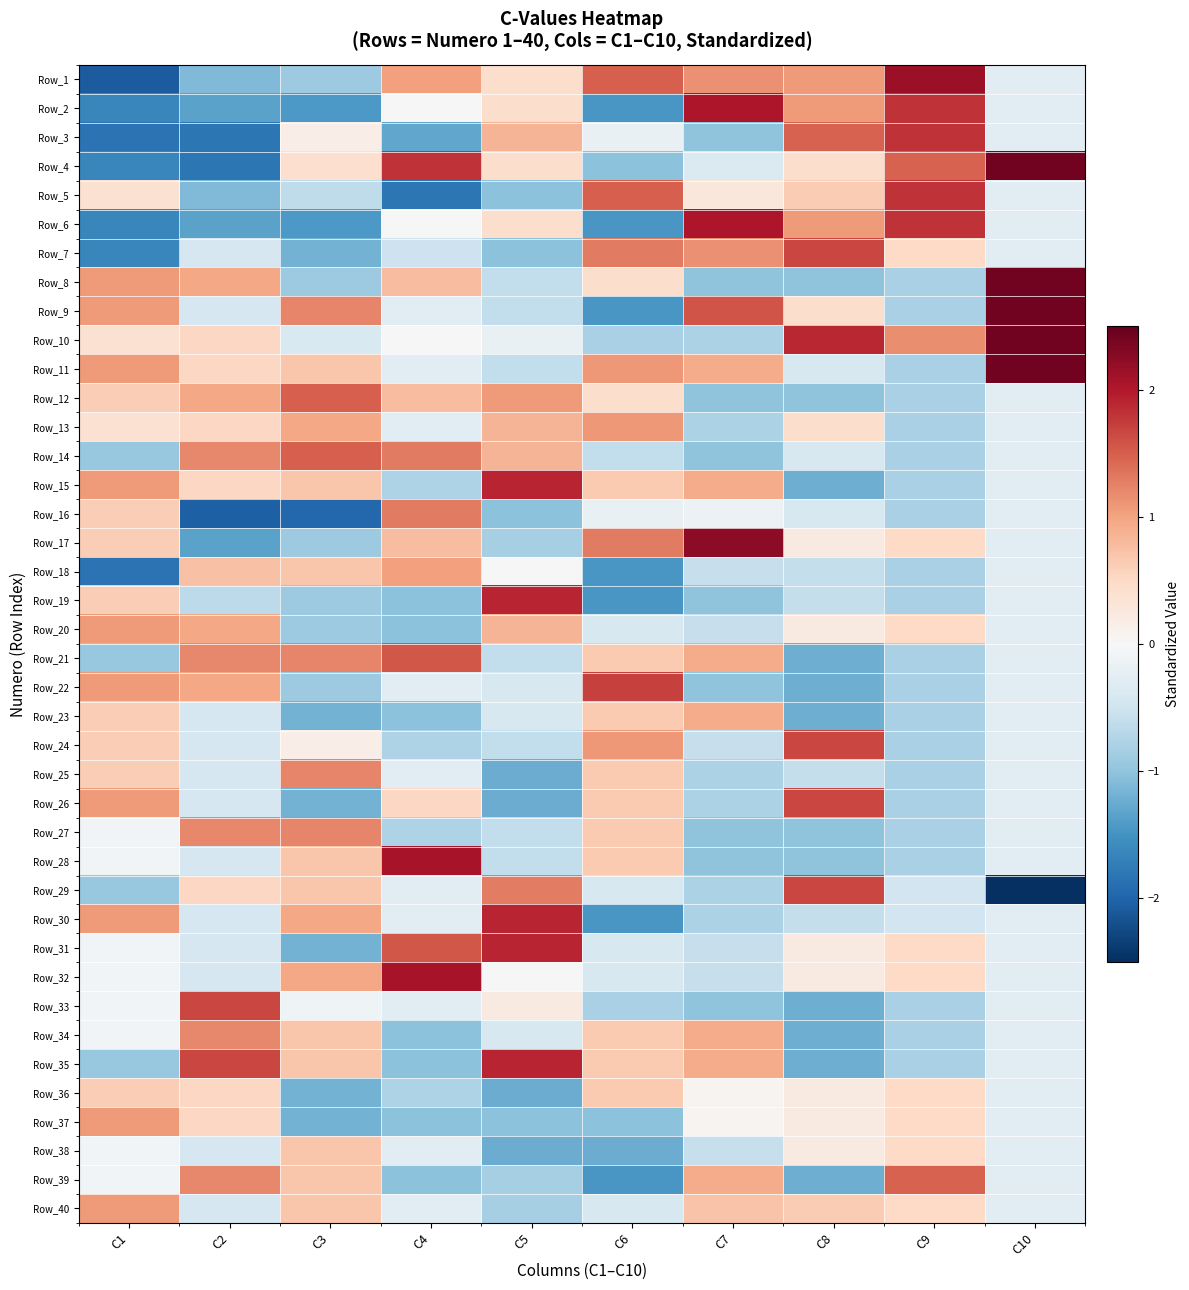

What is the smallest value displayed?

-2.9